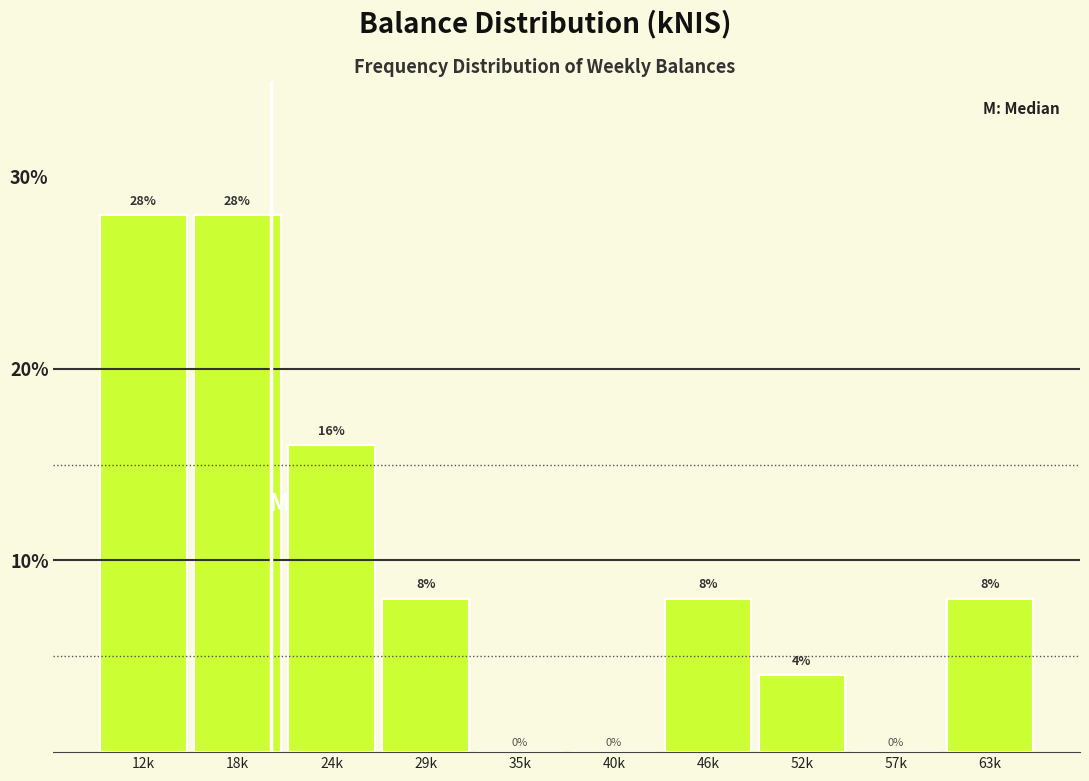

Reading left to right, what are all the values shown in this chart?

12k=28.0	18k=28.0	24k=16.0	29k=8.0	35k=0.0	40k=0.0	46k=8.0	52k=4.0	57k=0.0	63k=8.0